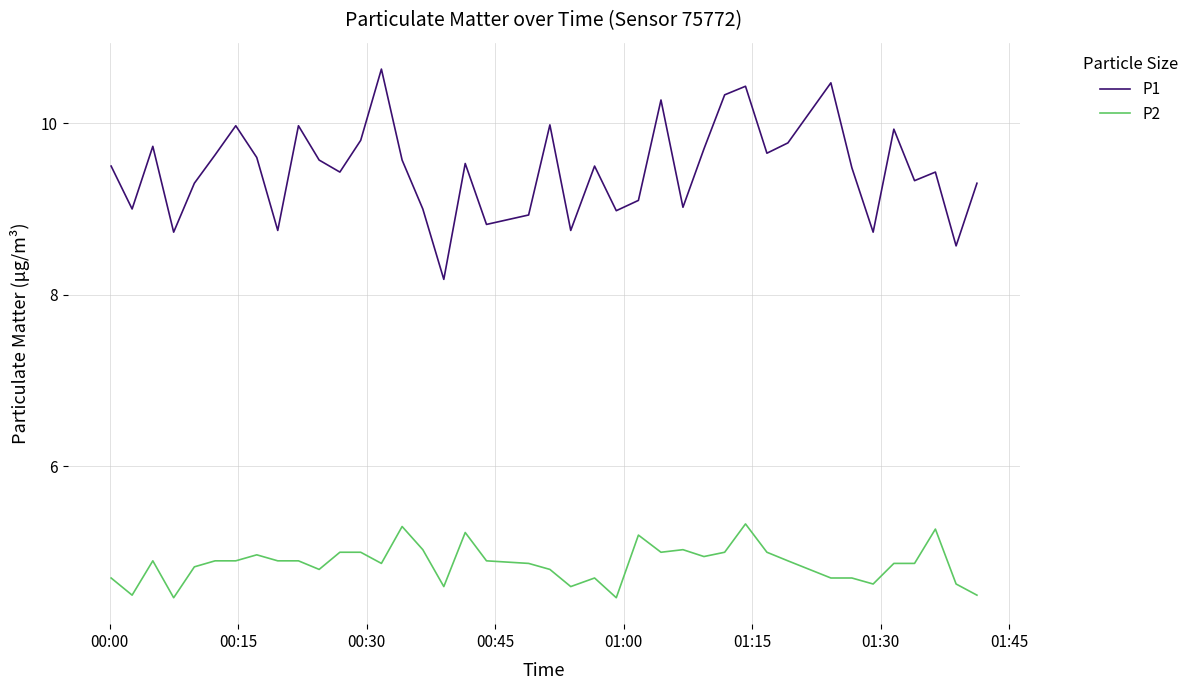

True or false: P1 and P2 intersect in this chart.

False